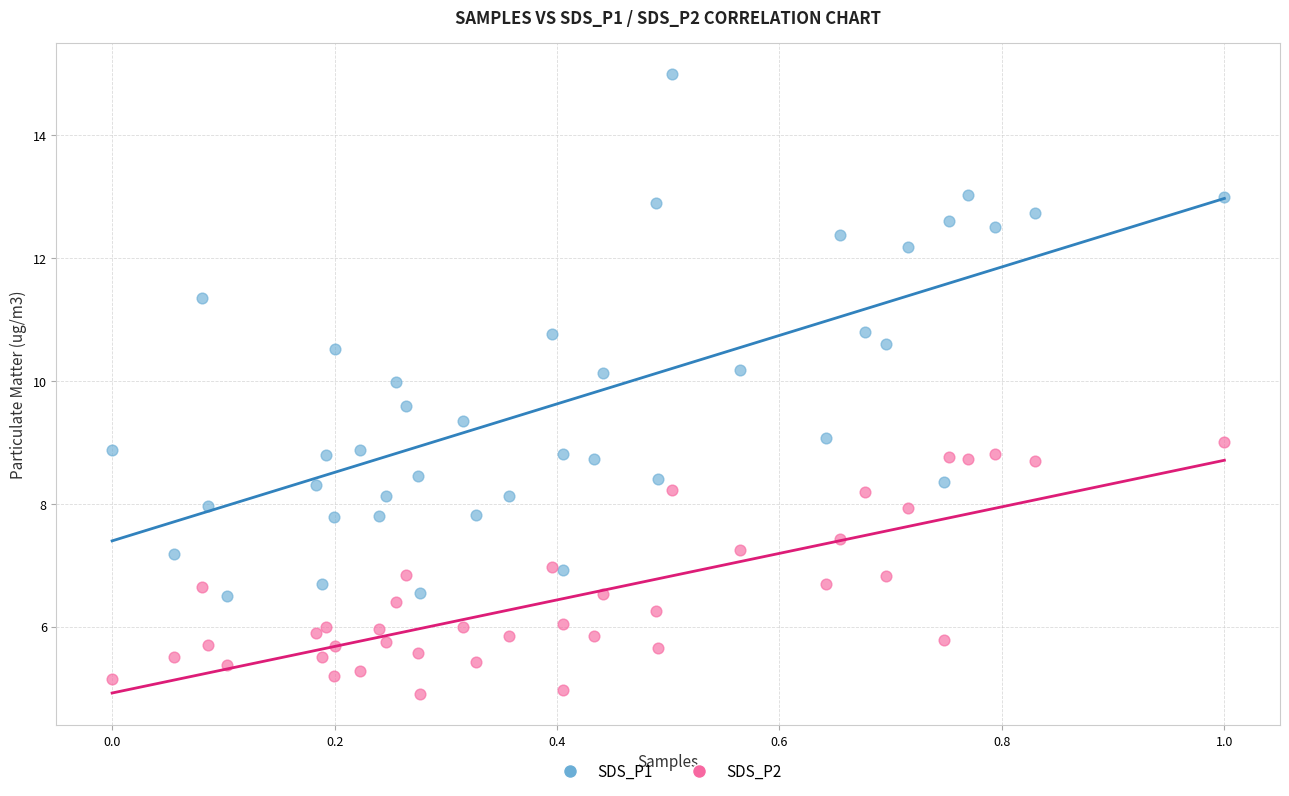

Which series reaches the minimum Y coordinate?

SDS_P2